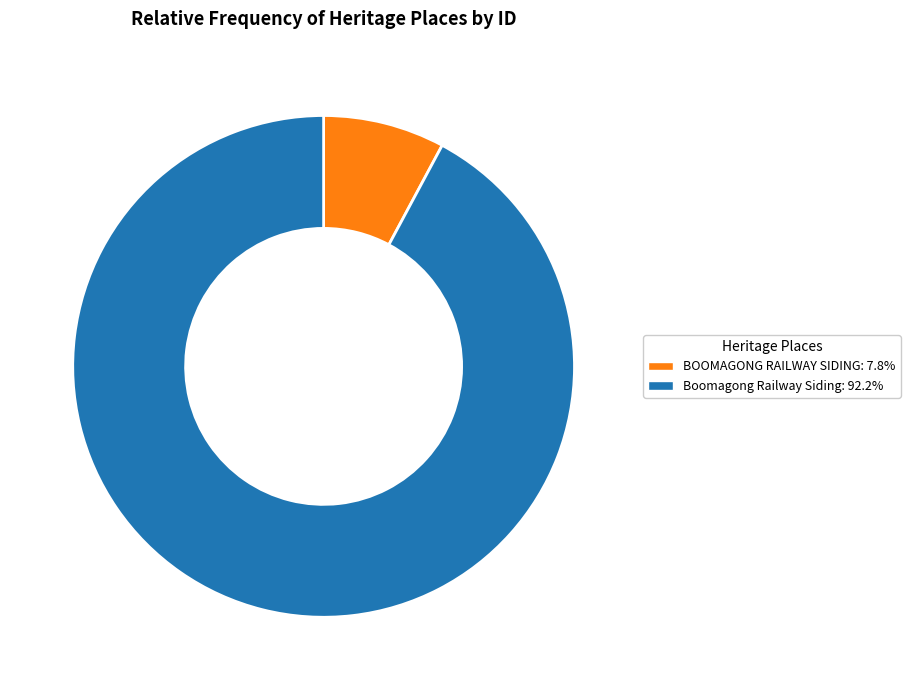

Is the sum of BOOMAGONG RAILWAY SIDING and Boomagong Railway Siding greater than half?

Yes